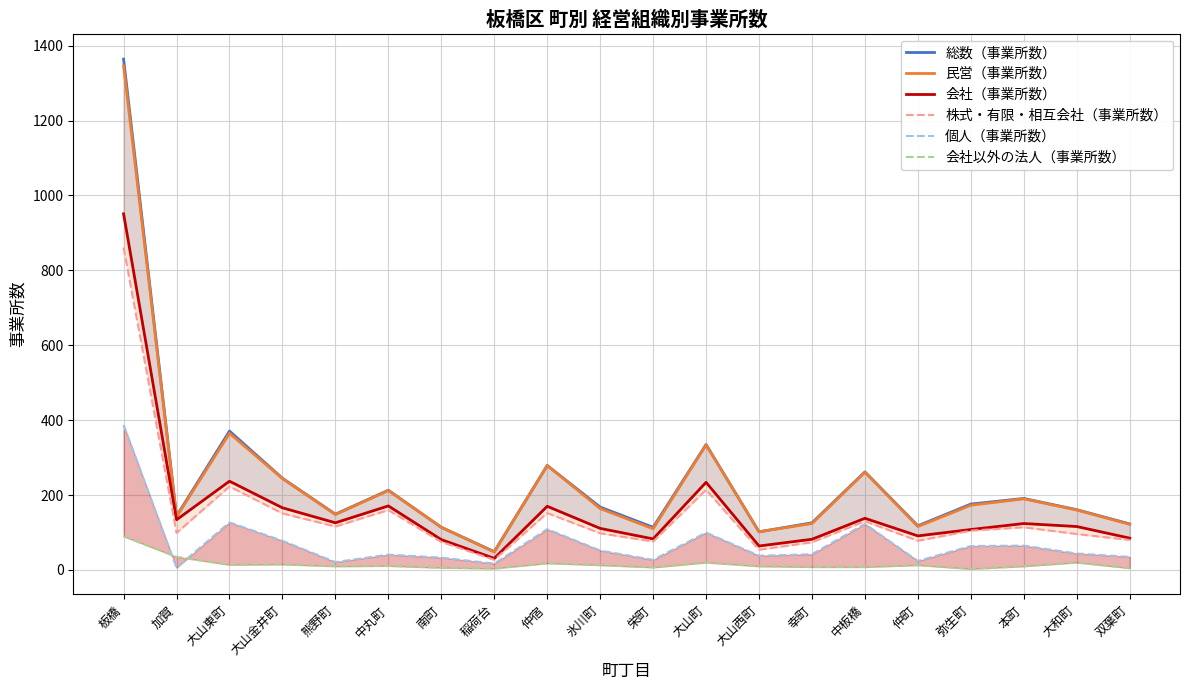

What is the label of the 3rd point from the right?

本町